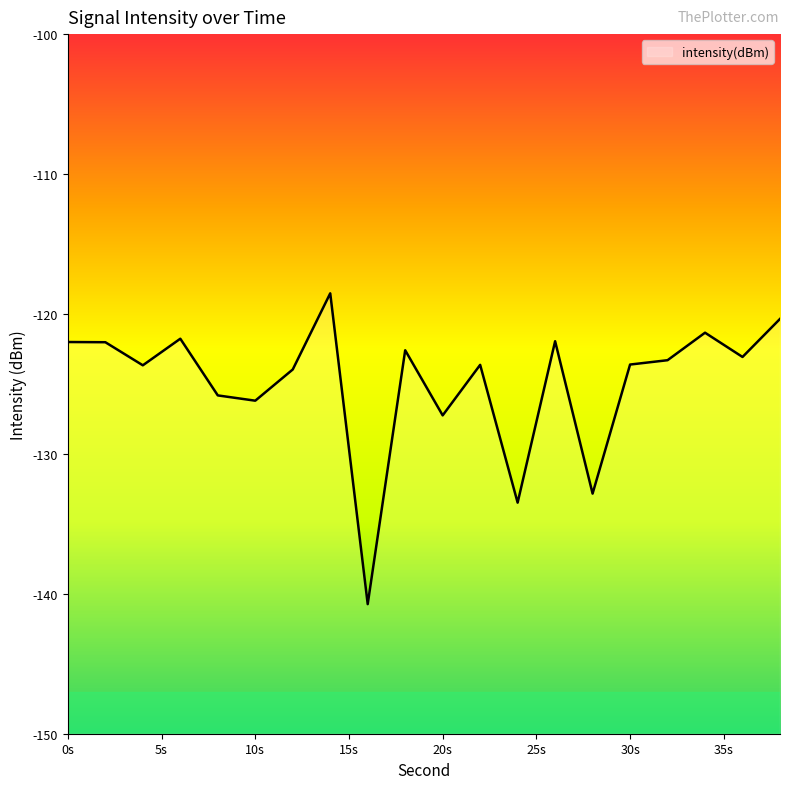

What is the maximum value shown in the chart?

-118.5